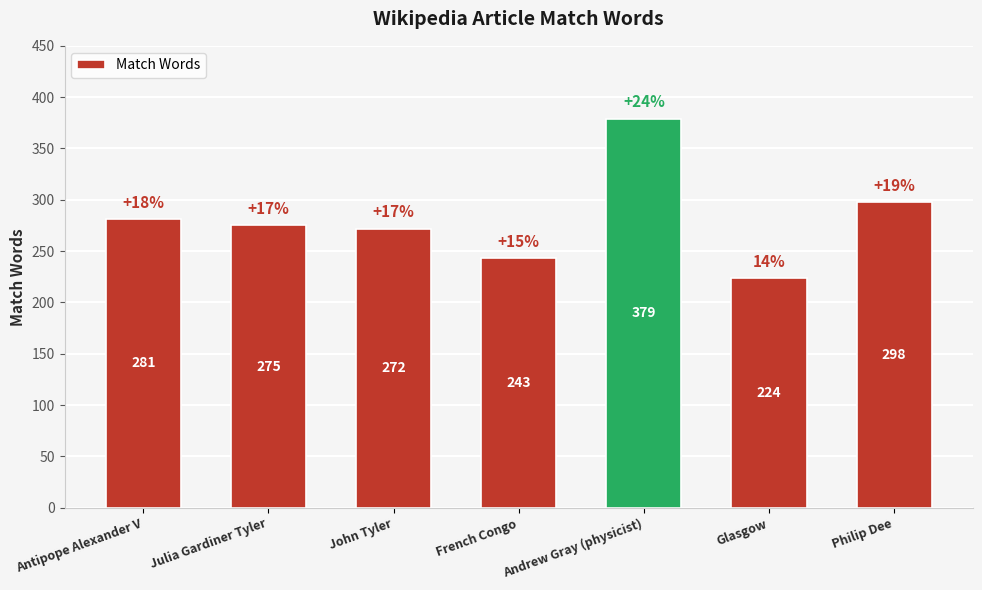

What is the change in value from Andrew Gray (physicist) to Glasgow?

-155